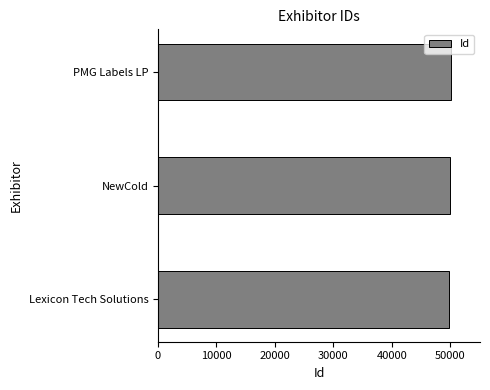

The chart shows a value of 84359 at NewCold. True or false?

False